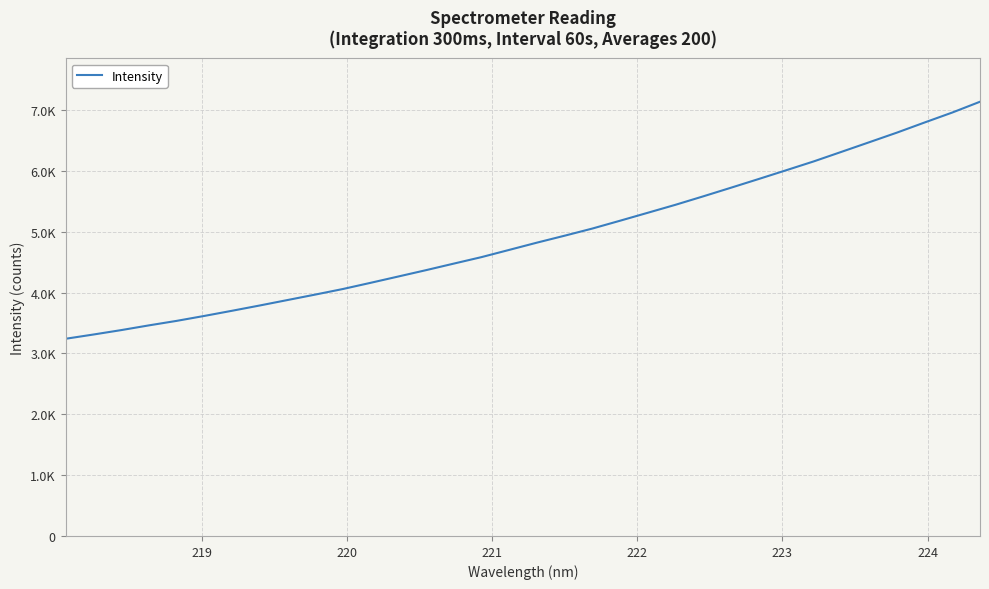

Does the chart have visible grid lines?

Yes